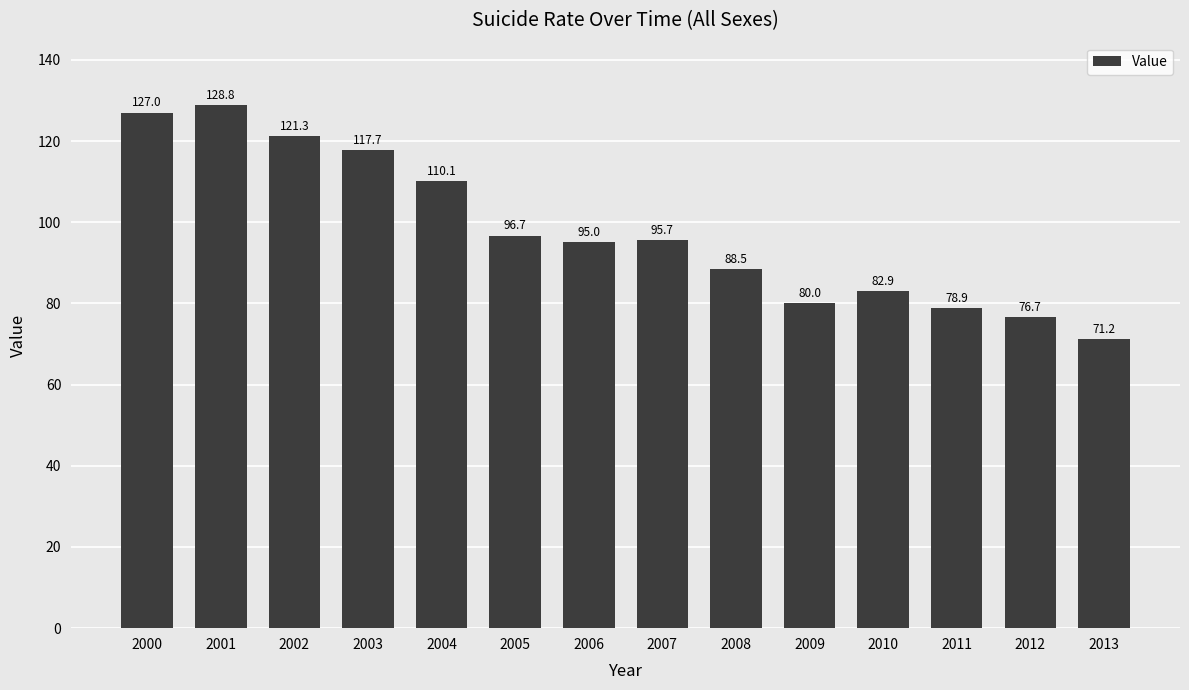

What is the approximate value at 2000?

127.0